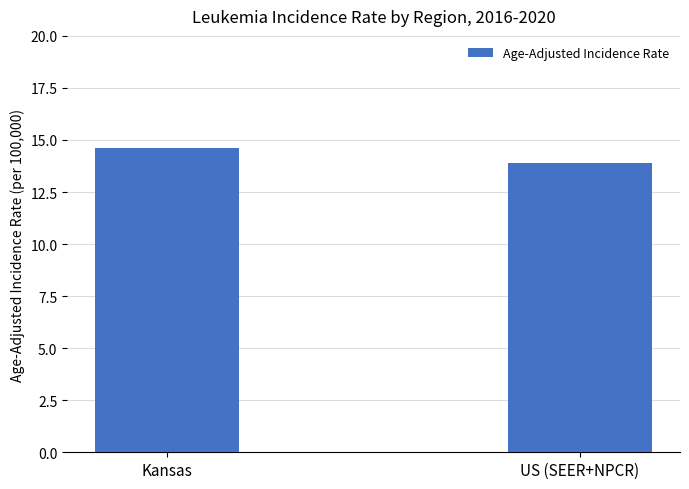

What is the value of the 2nd bar from the left?

13.9